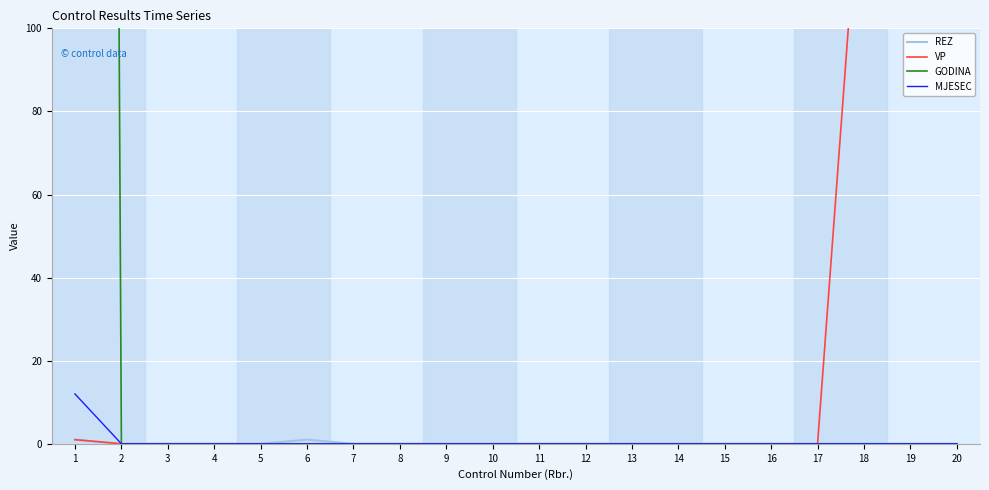

Rank the series at 12 from lowest to highest value.

REZ, VP, GODINA, MJESEC